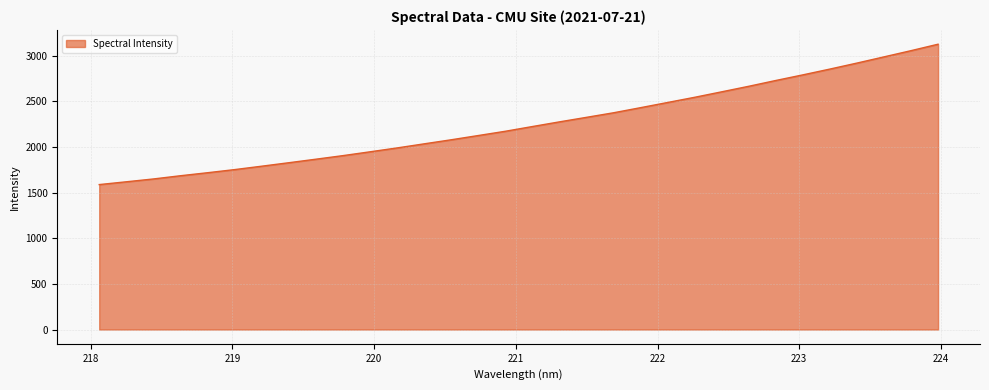

Count the number of categories in the chart.

32